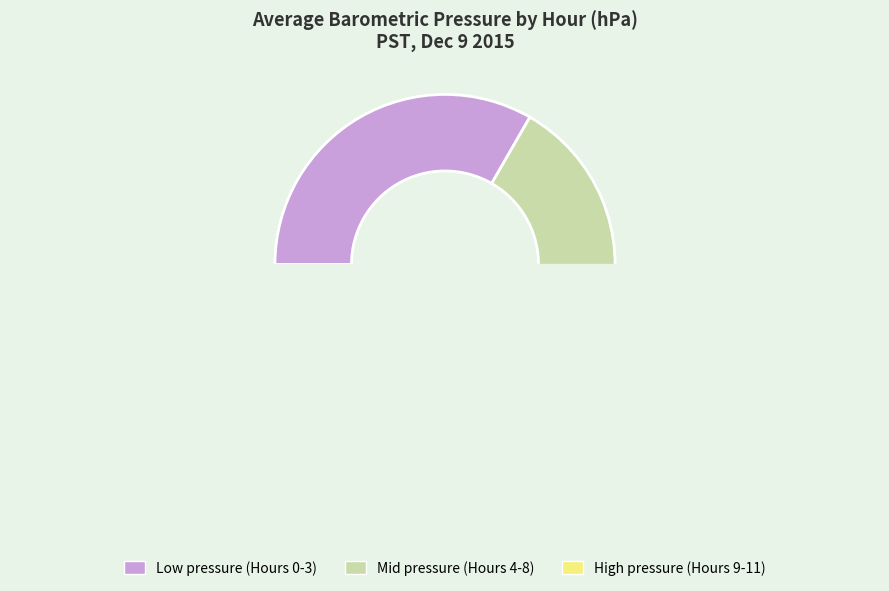

True or false: Hour 10 accounts for 18% of the total.

False